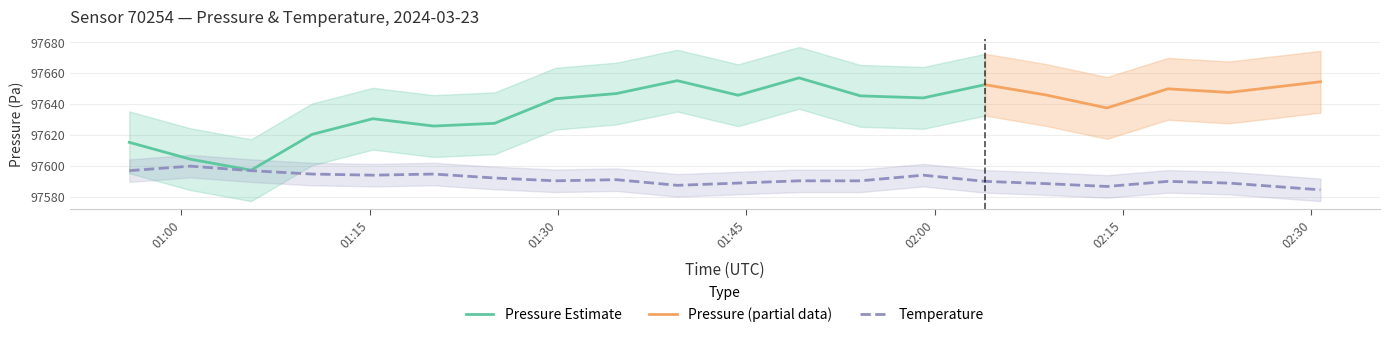

At which category does the data reach its first local peak?

01:00